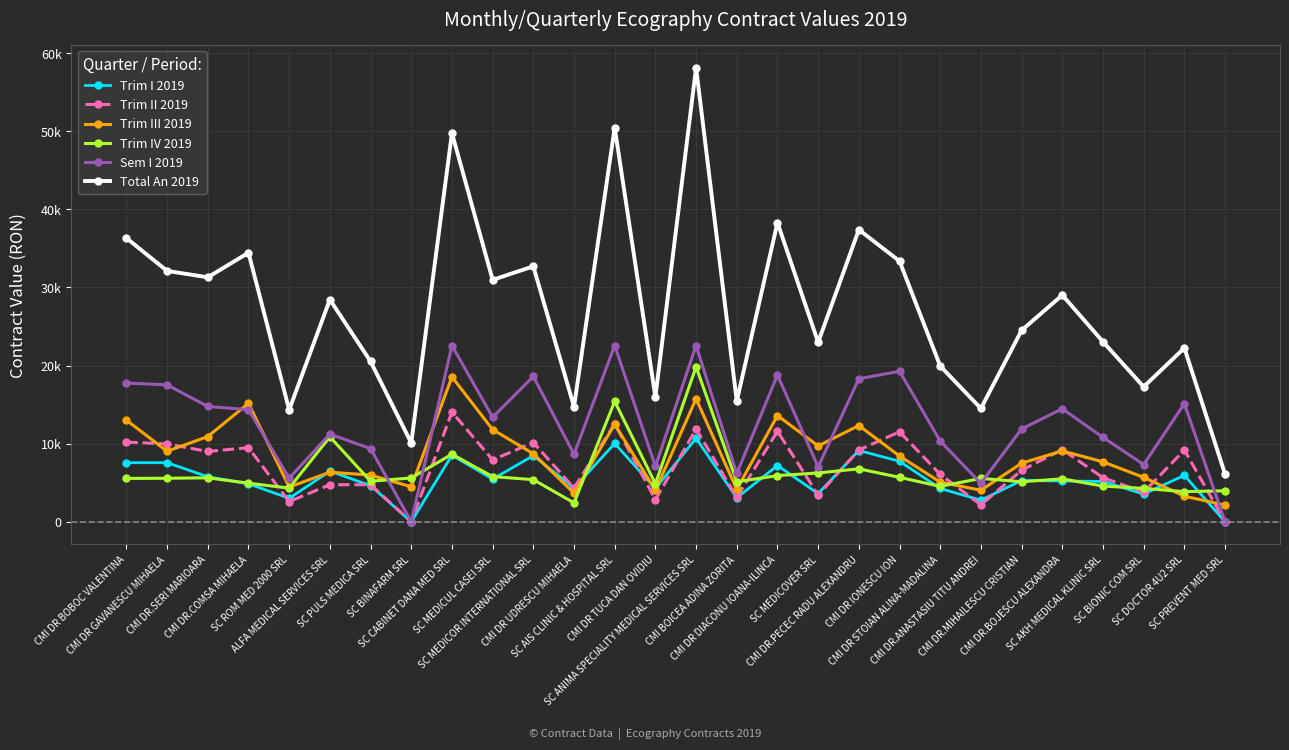

Is it true that Total An 2019 equals 12257 at CMI DR.MIHAILESCU CRISTIAN?

False